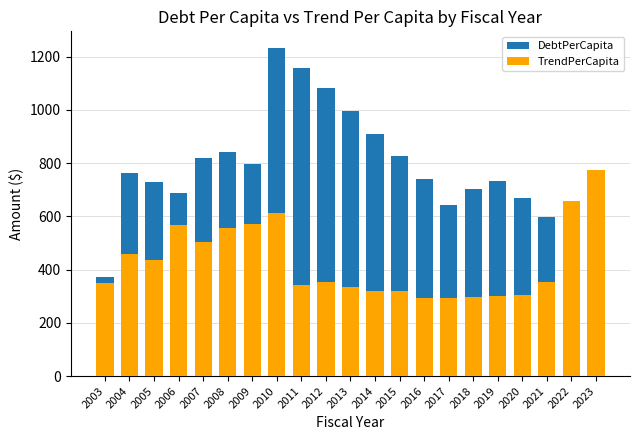

How many distinct data groups are displayed?

2